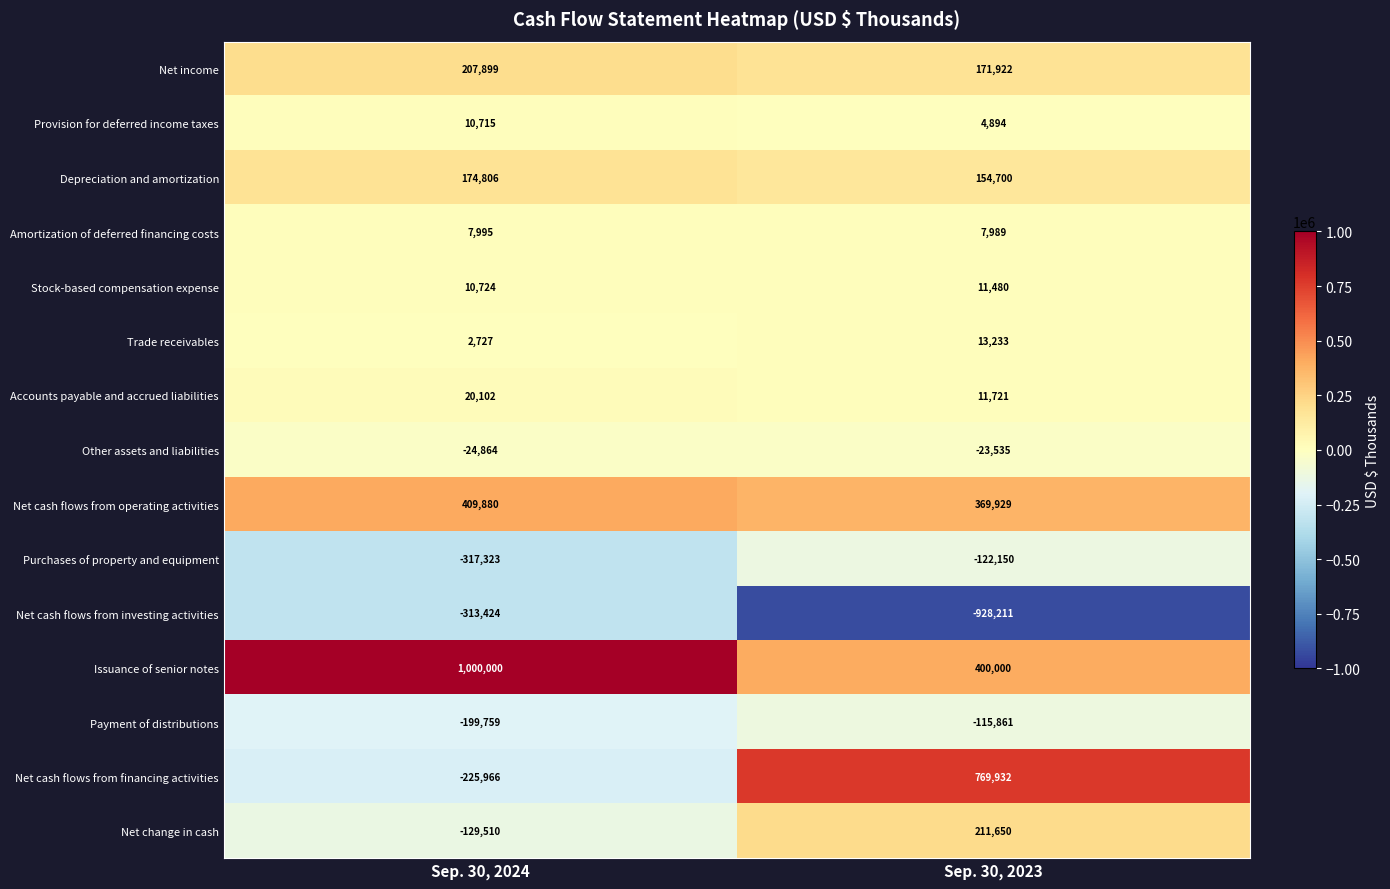

At which category is the sum across all series the highest?

Sep. 30, 2023